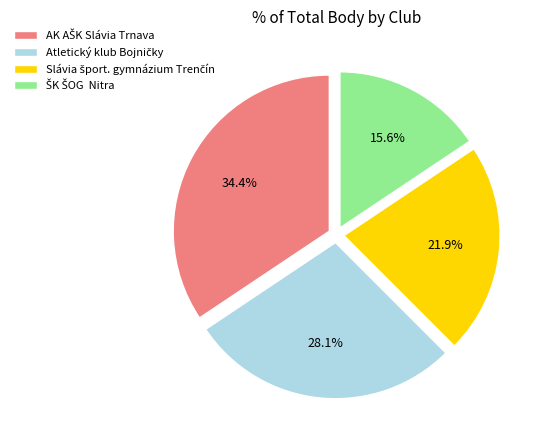

Is there a majority slice in this chart?

No